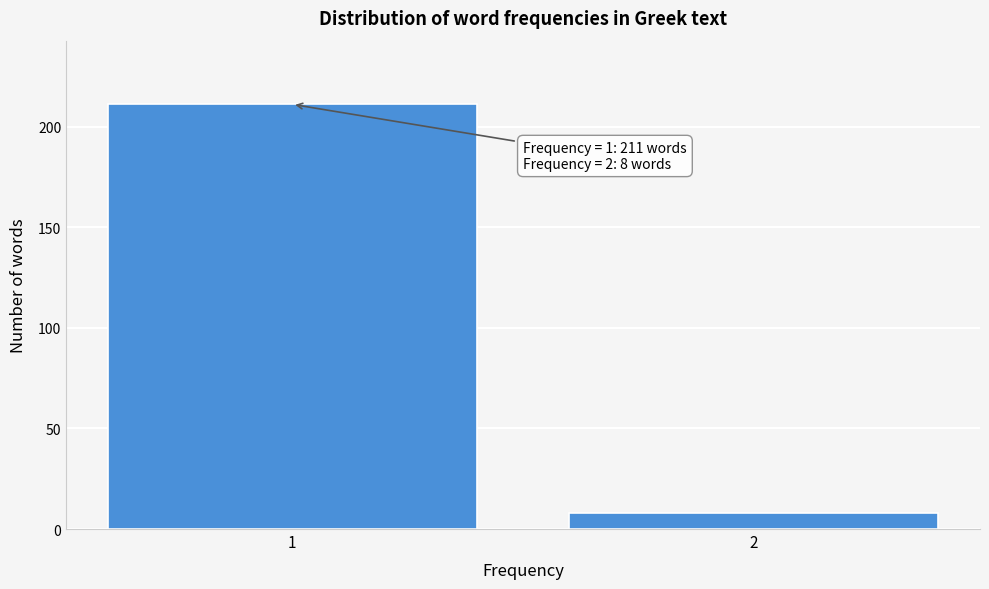

Reading left to right, list all the values displayed in this chart.

211	8